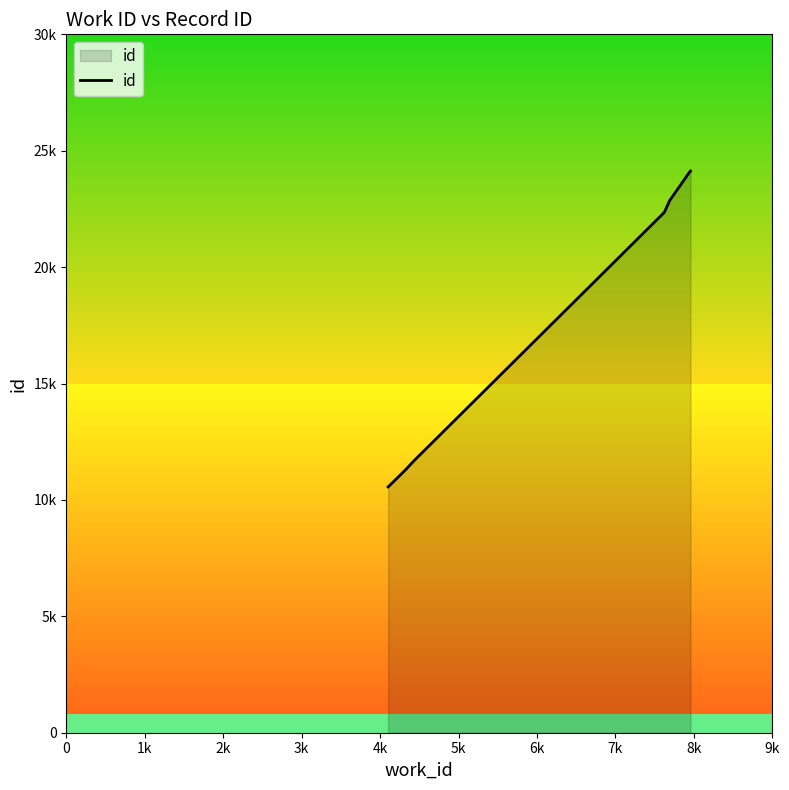

How many lines are shown in the chart?

1